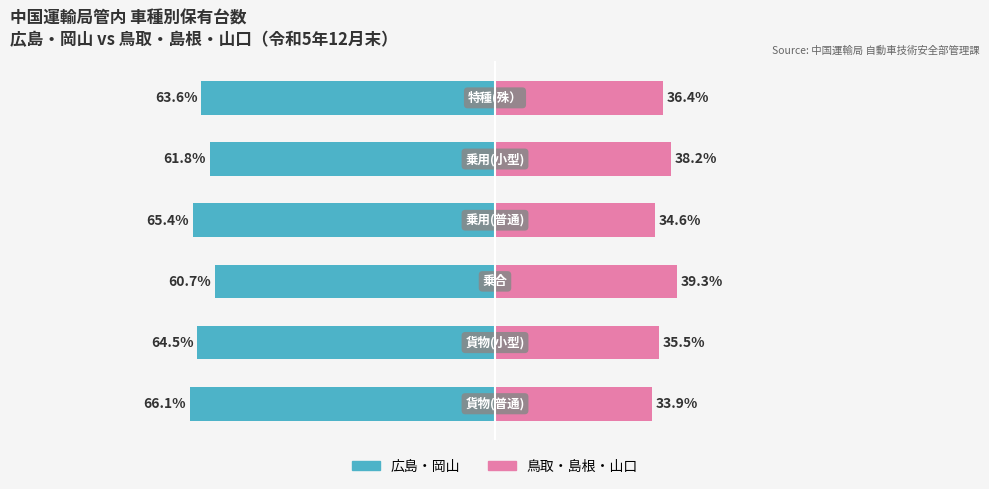

How many data points in 鳥取・島根・山口 are above 36?

3